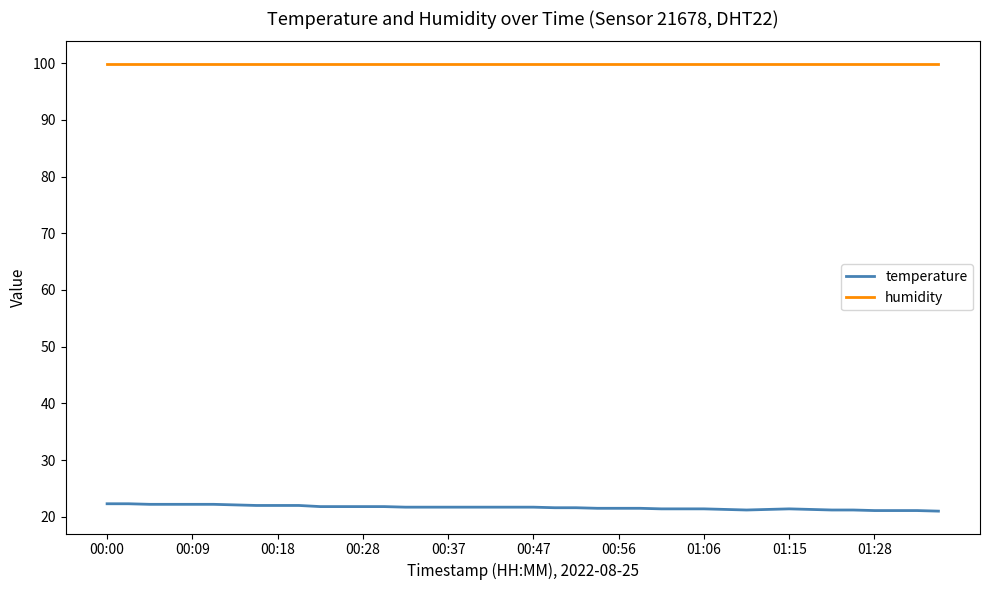

Which series has the largest range (max minus min)?

temperature